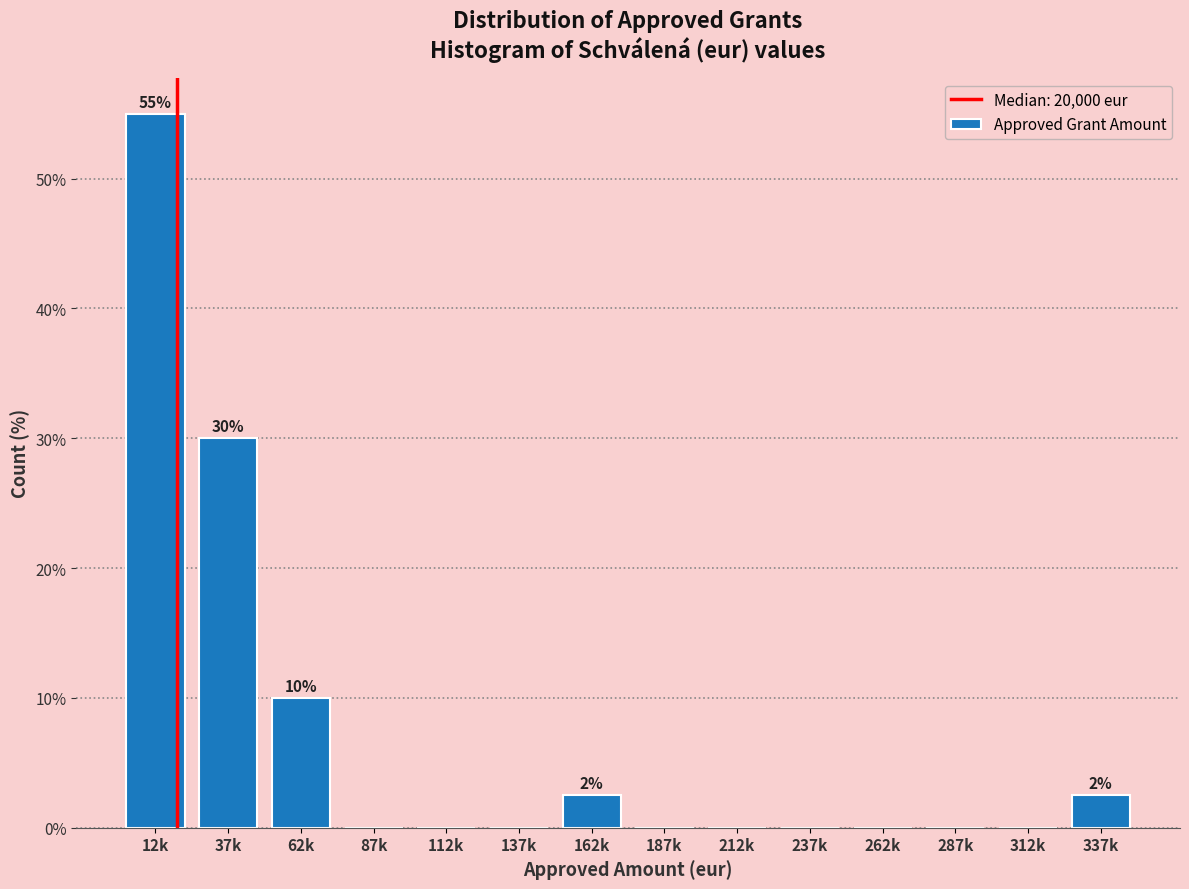

Reading right to left, transcribe all the data shown in this chart.

337k=2.5	312k=0.0	287k=0.0	262k=0.0	237k=0.0	212k=0.0	187k=0.0	162k=2.5	137k=0.0	112k=0.0	87k=0.0	62k=10.0	37k=30.0	12k=55.0